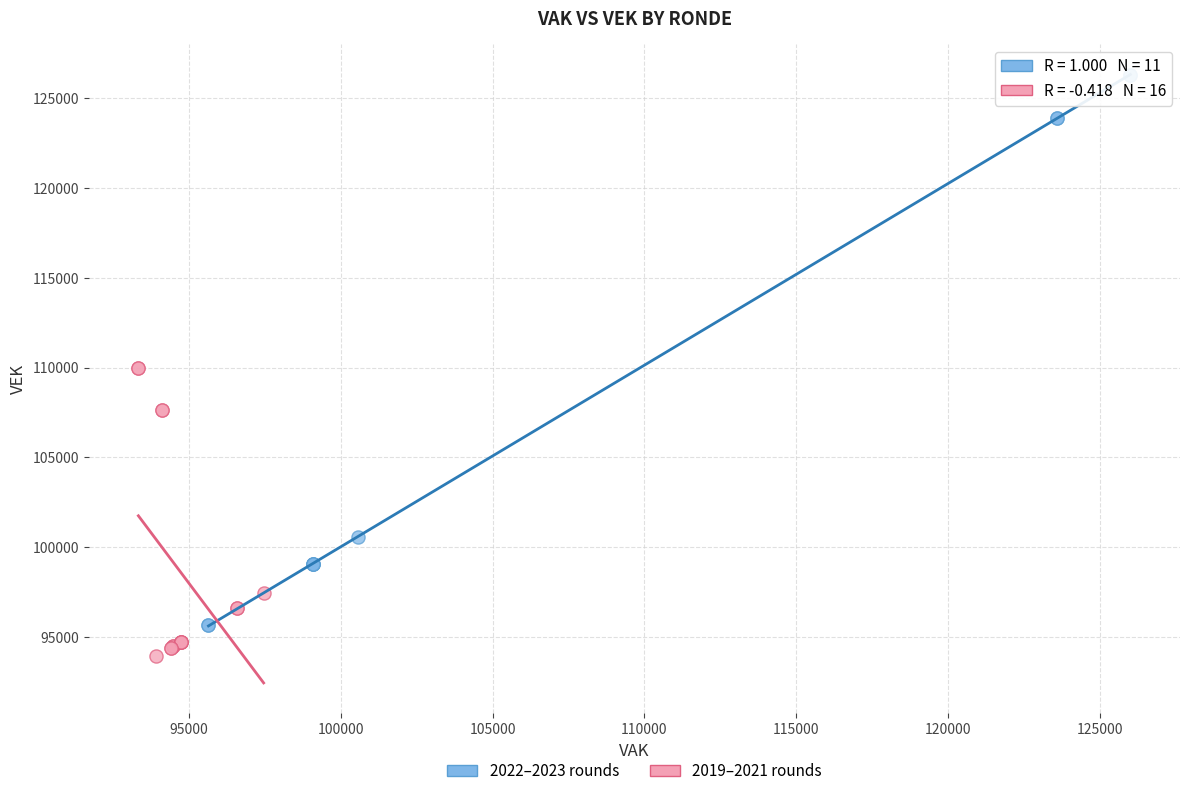

Which series reaches the maximum Y coordinate?

2022–2023 rounds